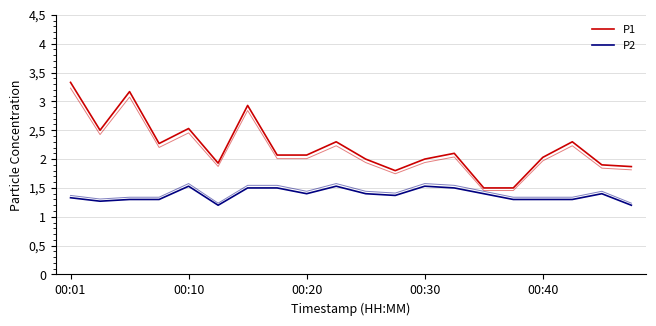

Does the chart have visible grid lines?

Yes